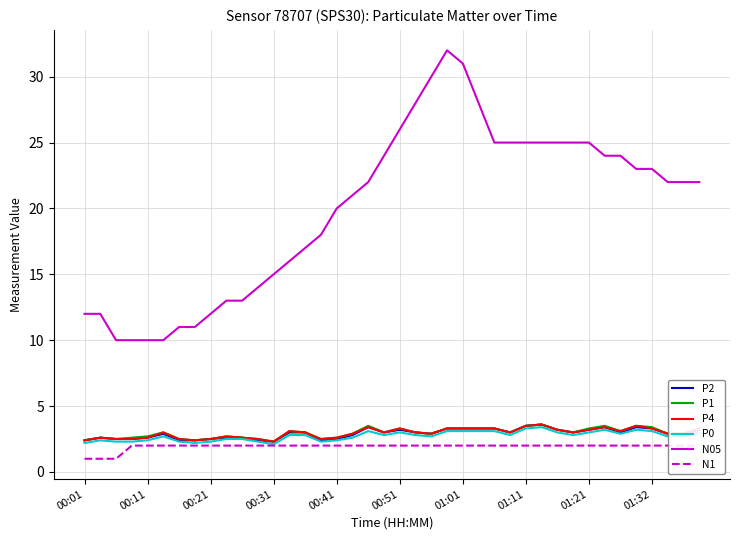

True or false: P1 has a value of 1.8 at 00:51.

False